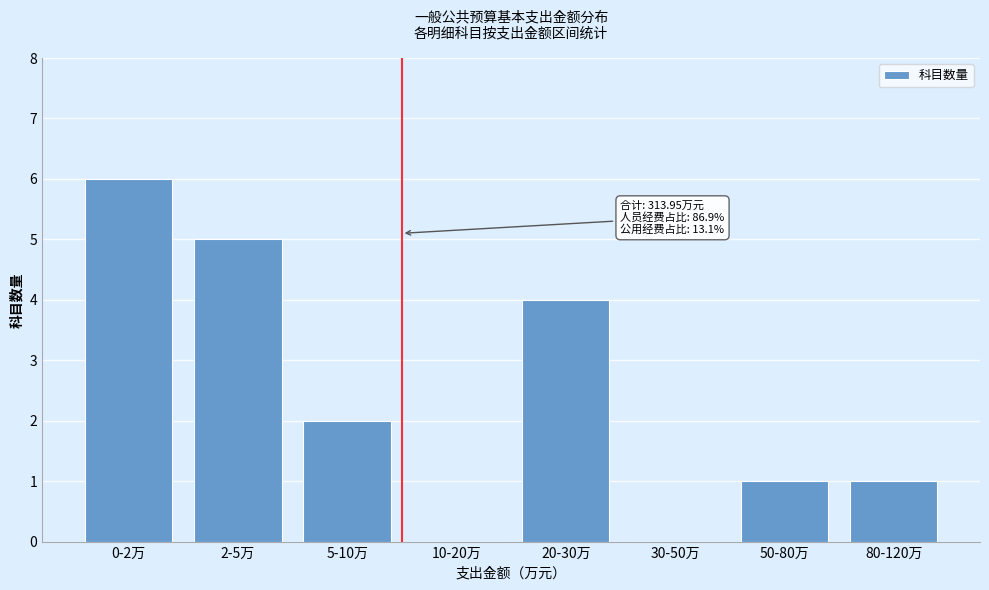

Reading left to right, transcribe all the data shown in this chart.

0-2万=6	2-5万=5	5-10万=2	10-20万=0	20-30万=4	30-50万=0	50-80万=1	80-120万=1